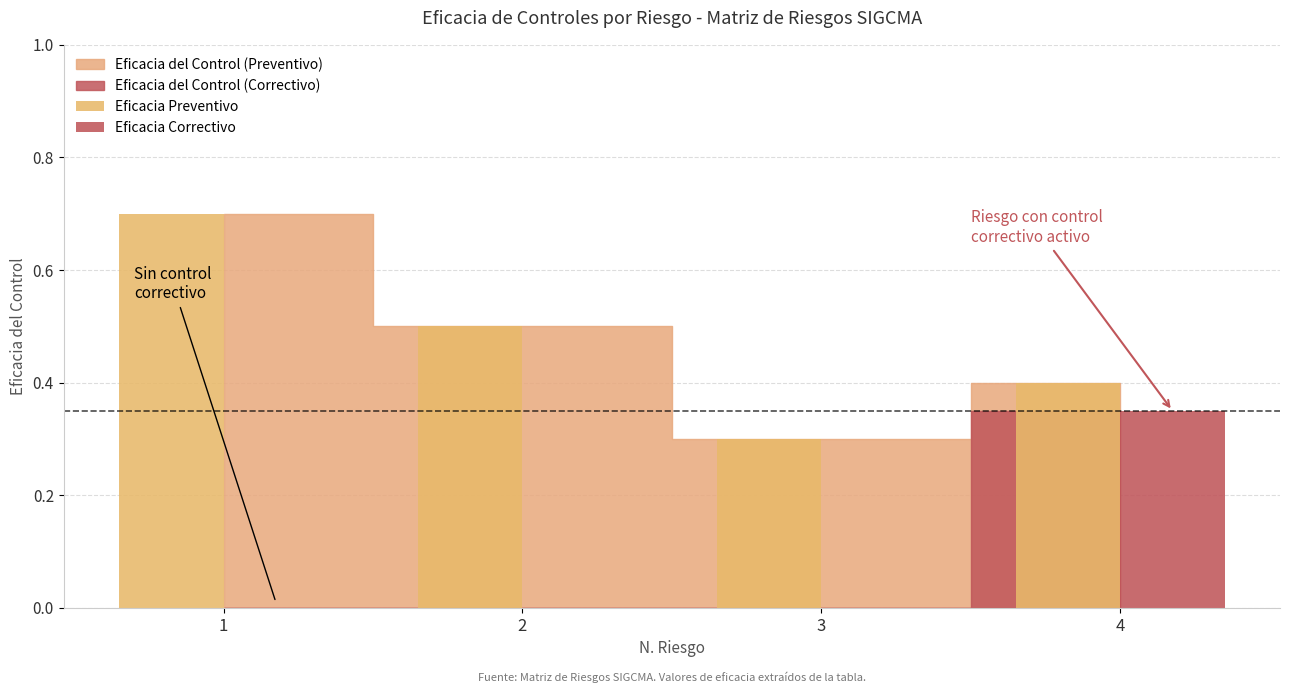

At which label does Eficacia Correctivo reach its peak?

4